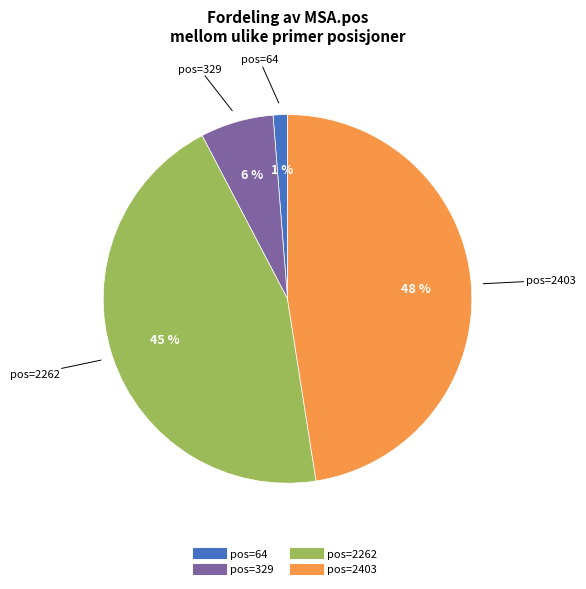

How many slices are in this pie chart?

4